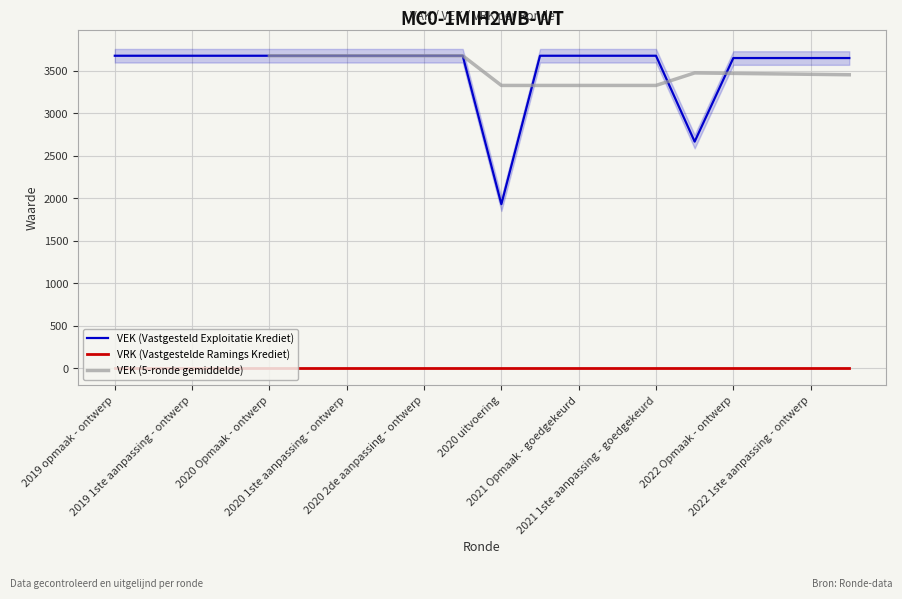

Reading left to right, what are all the values shown in this chart?

3676	3676	3676	3676	3676	3676	3676	3676	3676	3676	1930	3676	3676	3676	3676	2666	3649	3649	3649	3649